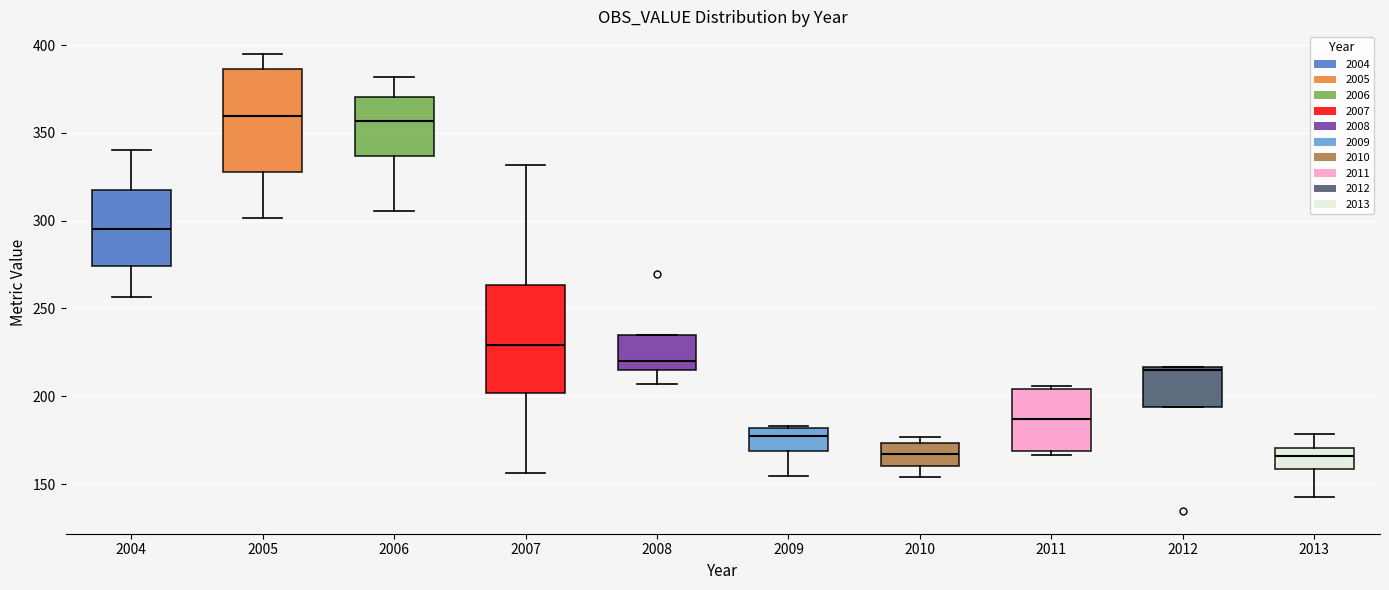

Reading left to right, transcribe this box plot: for each box, give where its median line is, the range the box spans, and where its two whiskers end, as read against the y-axis. The values are not printed on the chart, so give them approximately, as read against the axis.

2004: median 295, box 275 to 315, whiskers 255 to 340
2005: median 360, box 325 to 385, whiskers 300 to 395
2006: median 355, box 335 to 370, whiskers 305 to 380
2007: median 230, box 200 to 265, whiskers 155 to 330
2008: median 220, box 215 to 235, whiskers 205 to 235
2009: median 180 (just below the box's upper edge), box 170 to 180, whiskers 155 to 185
2010: median 165, box 160 to 175, whiskers 155 to 175 (just above the box's upper edge)
2011: median 185, box 170 to 205, whiskers 165 to 205
2012: median 215, box 195 to 215, whiskers 195 to 215
2013: median 165, box 160 to 170, whiskers 145 to 180